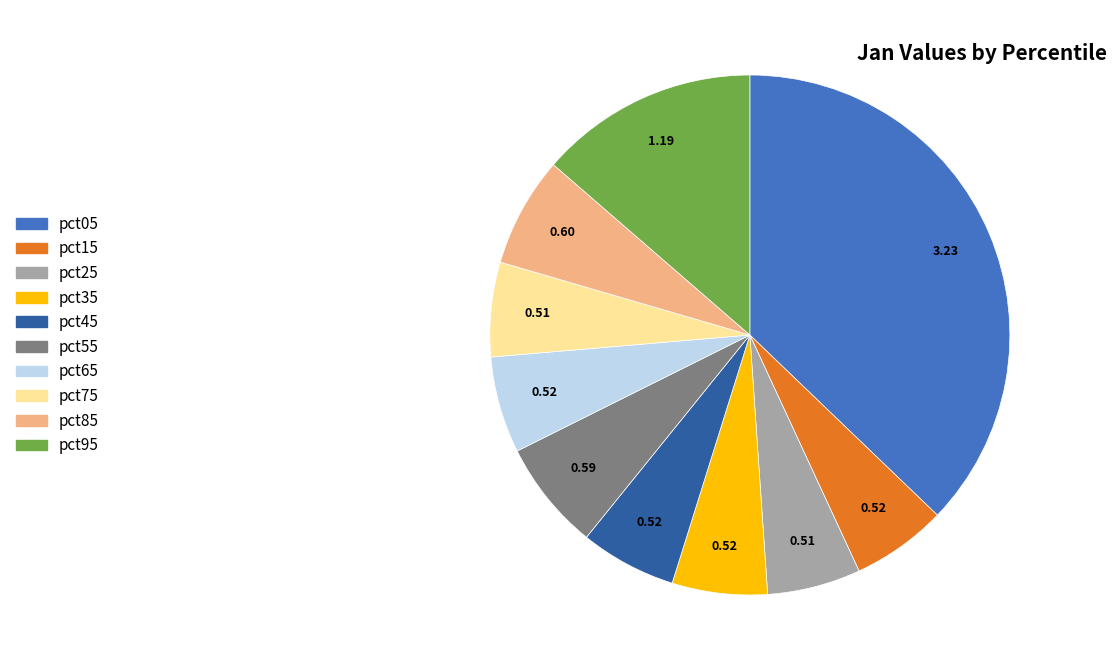

Is the sum of pct25 and pct65 greater than half?

No